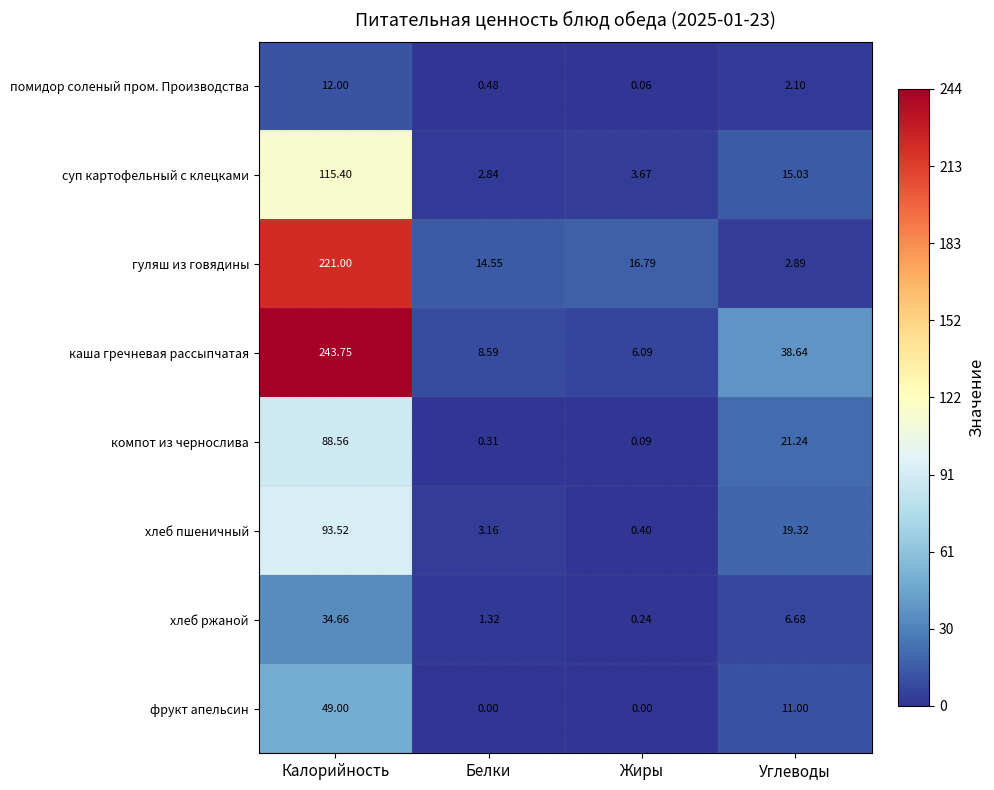

Is the value of хлеб пшеничный at Углеводы greater than the value of гуляш из говядины at Жиры?

Yes